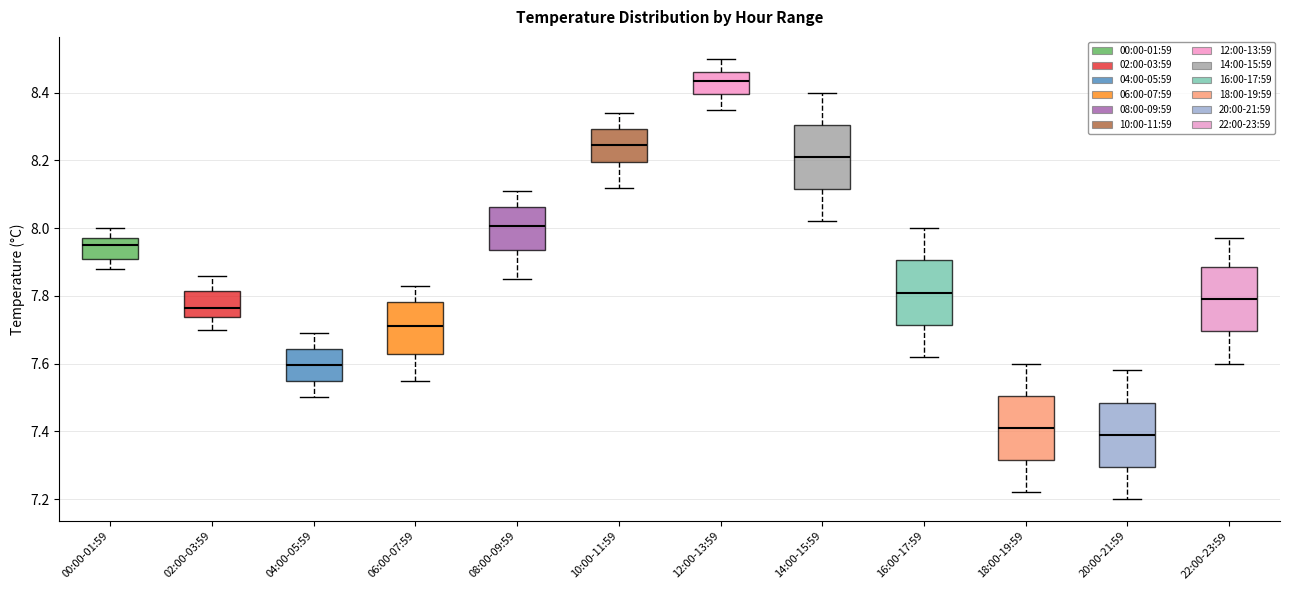

Which box has the highest median line?

12:00-13:59